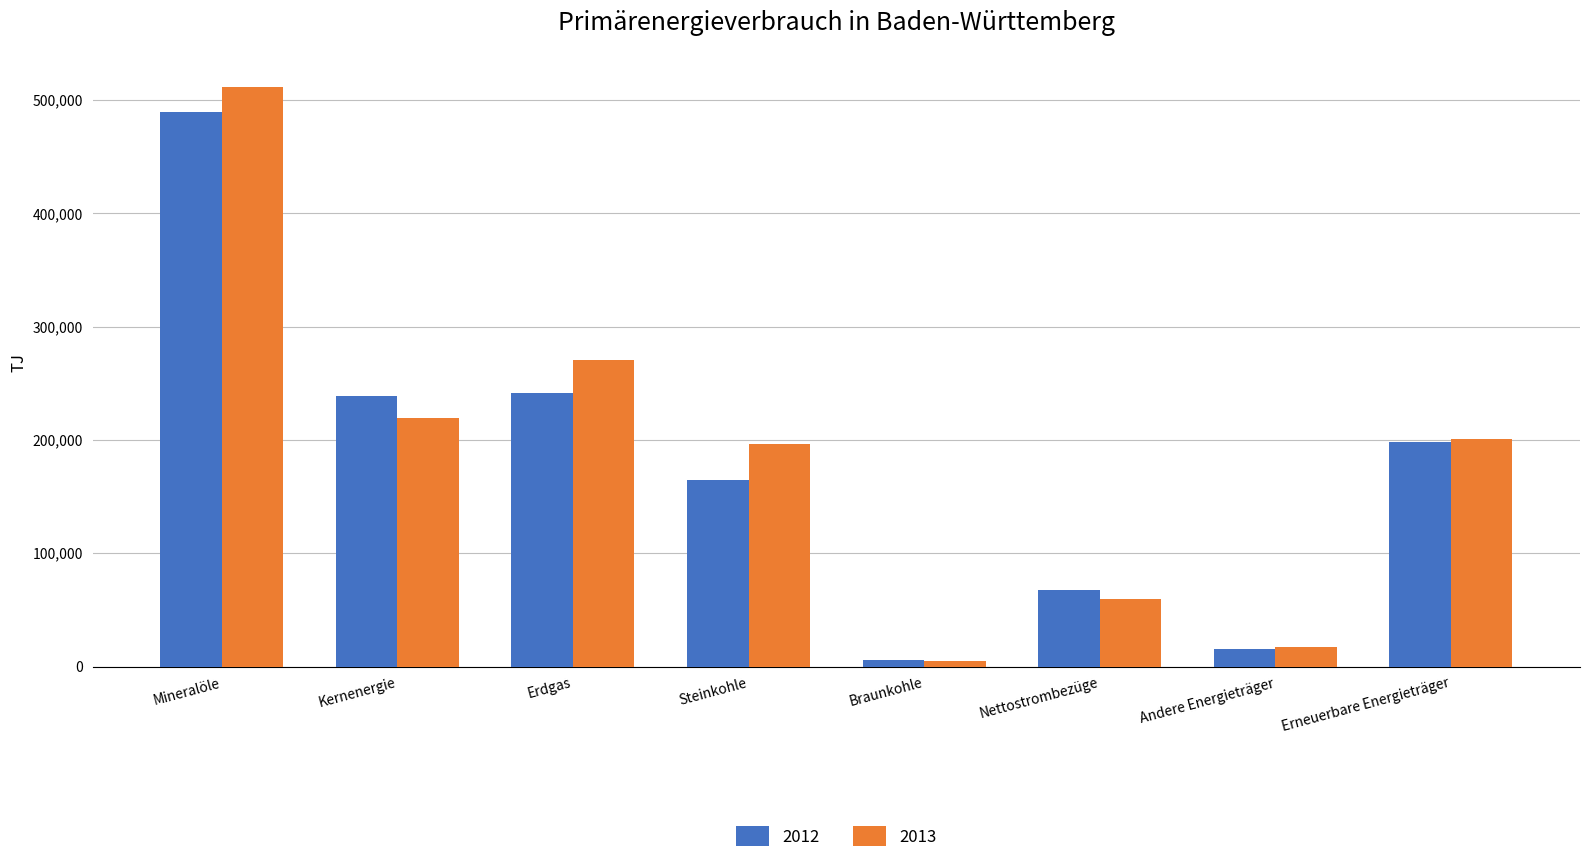

Which series has the largest range (max minus min)?

2013